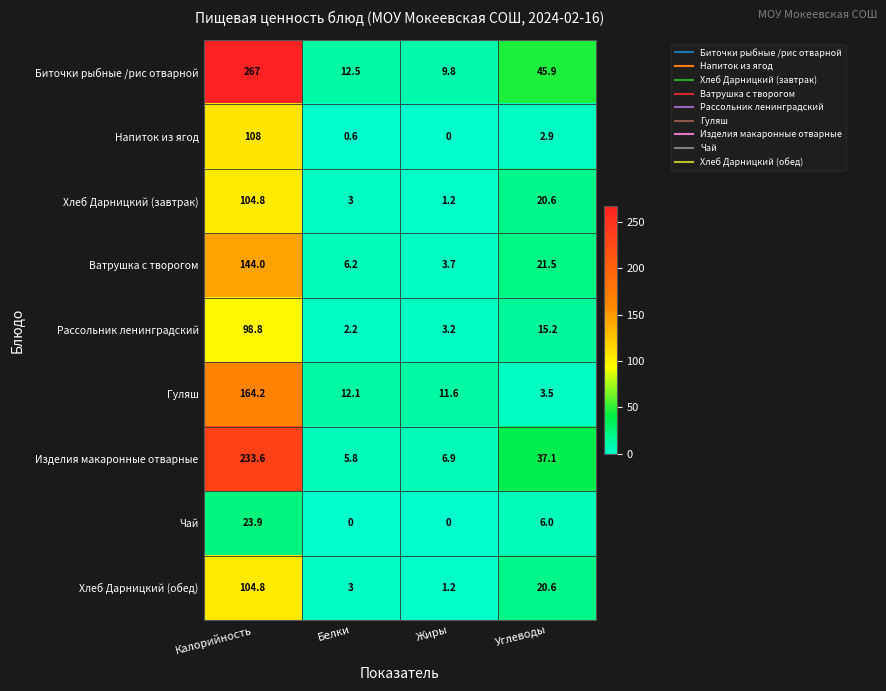

At which category is the sum across all series the highest?

Калорийность